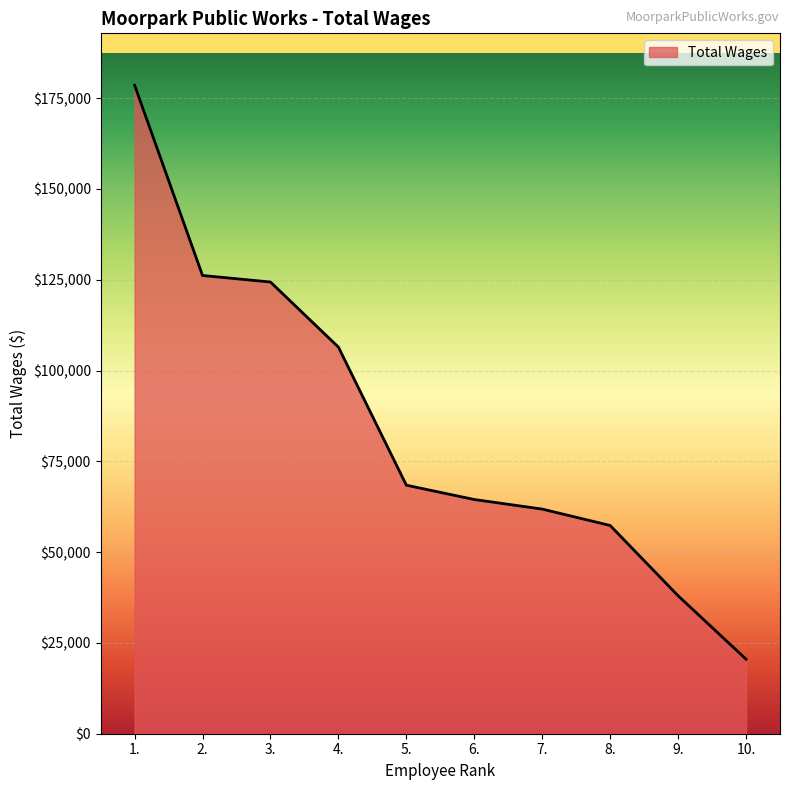

What position from the left is 2.?

2